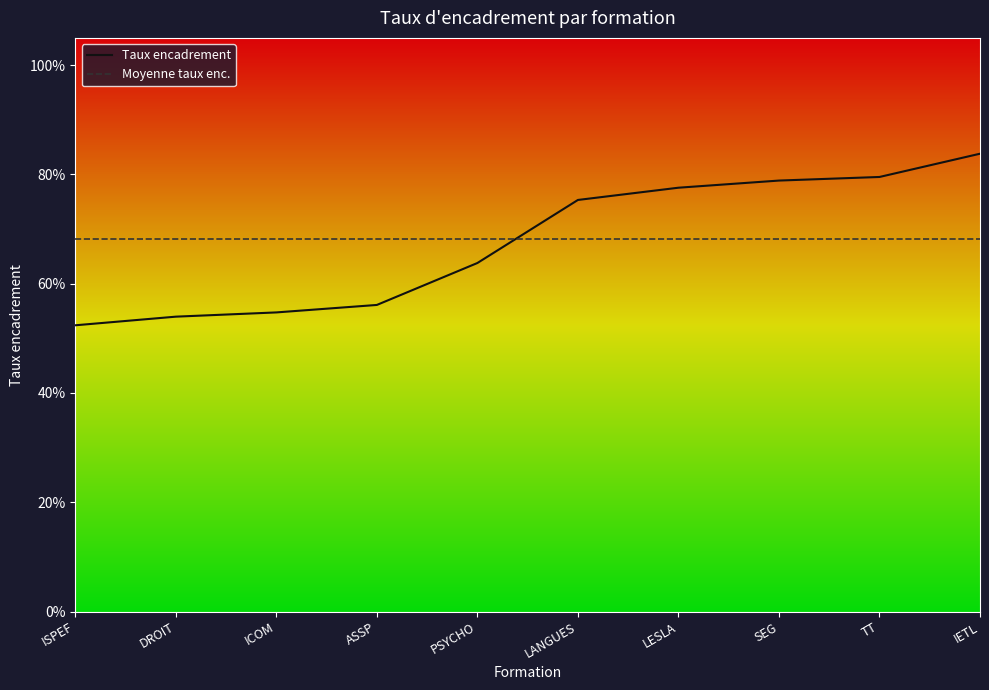

Reading right to left, transcribe all the data shown in this chart.

Taux encadrement: 0.8	0.8	0.8	0.8	0.8	0.6	0.6	0.5	0.5	0.5
Moyenne taux enc.: 0.7	0.7	0.7	0.7	0.7	0.7	0.7	0.7	0.7	0.7